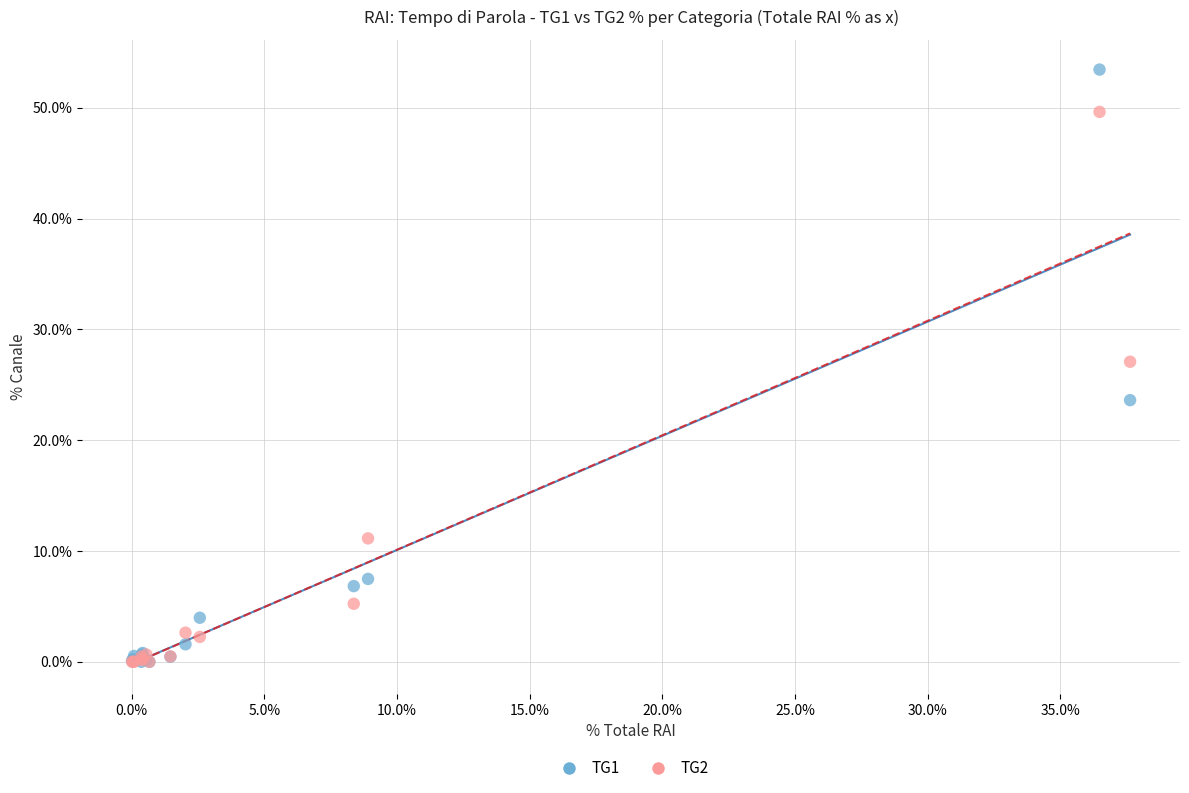

Across all series, what Y value is closest to 26?

27.1